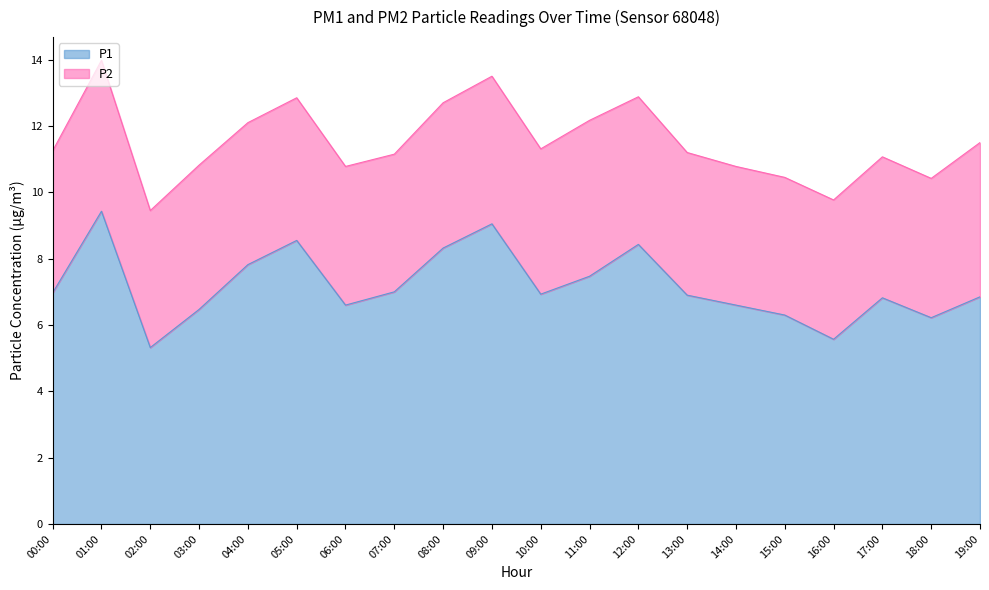

Does the chart display data point markers on the line(s)?

No